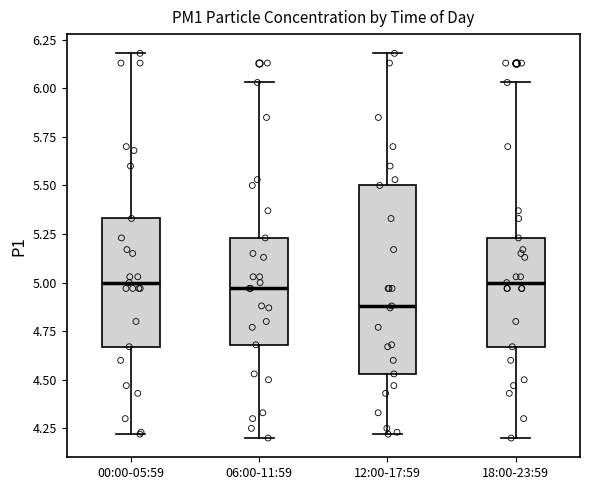

Reading left to right, transcribe this box plot: for each box, give where its median line is, the range the box spans, and where its two whiskers end, as read against the y-axis. The values are not printed on the chart, so give them approximately, as read against the axis.

00:00-05:59: median 5.00, box 4.65 to 5.35, whiskers 4.20 to 6.20
06:00-11:59: median 4.95, box 4.70 to 5.25, whiskers 4.20 to 6.05
12:00-17:59: median 4.90, box 4.55 to 5.50, whiskers 4.20 to 6.20
18:00-23:59: median 5.00, box 4.65 to 5.25, whiskers 4.20 to 6.05